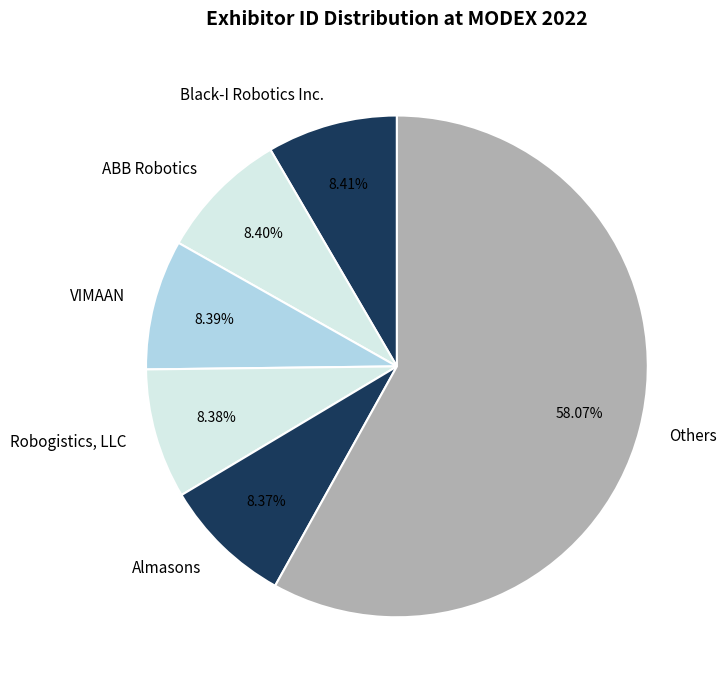

Which slice is the largest?

Others